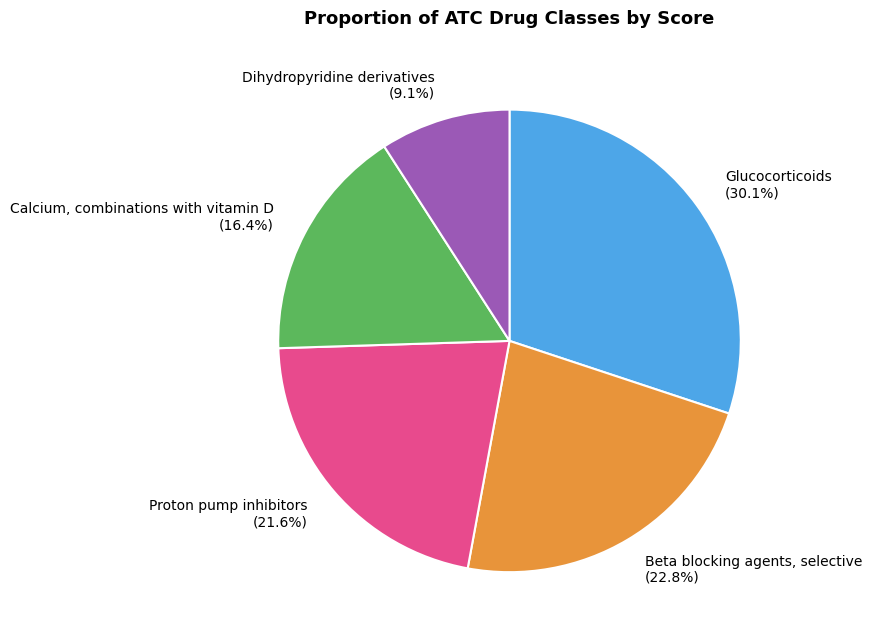

Rank the categories by value from highest to lowest.

Glucocorticoids, Beta blocking agents, selective, Proton pump inhibitors, Calcium, combinations with vitamin D, Dihydropyridine derivatives